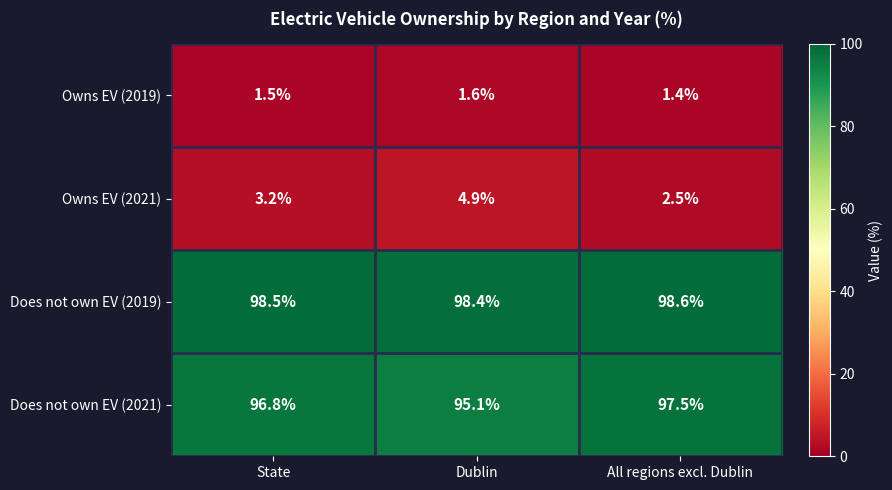

Which label corresponds to the largest value in the chart?

All regions excl. Dublin